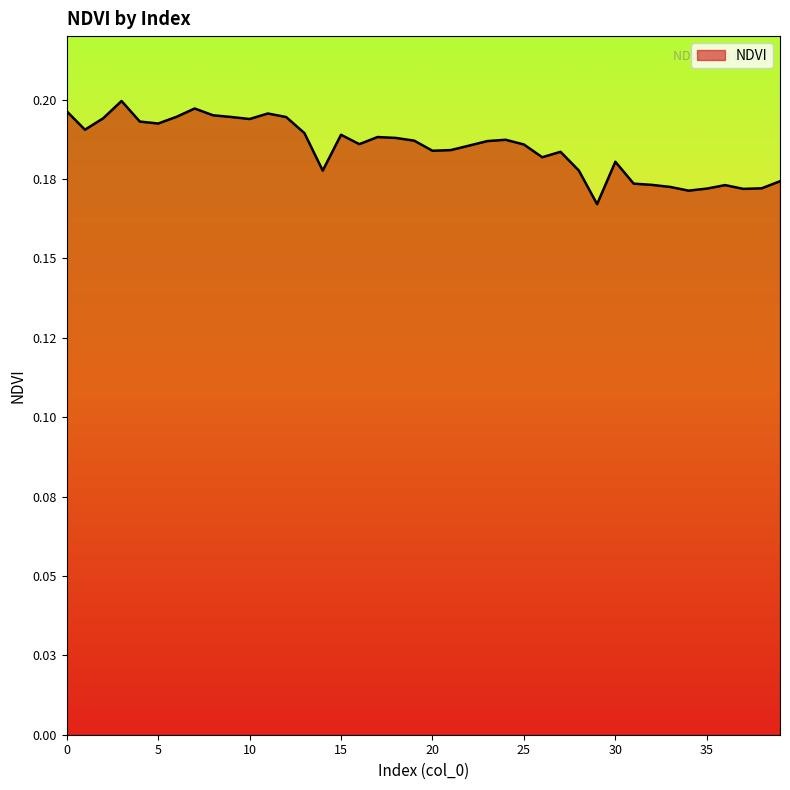

Reading left to right, what are all the values shown in this chart?

0.2	0.2	0.2	0.2	0.2	0.2	0.2	0.2	0.2	0.2	0.2	0.2	0.2	0.2	0.2	0.2	0.2	0.2	0.2	0.2	0.2	0.2	0.2	0.2	0.2	0.2	0.2	0.2	0.2	0.2	0.2	0.2	0.2	0.2	0.2	0.2	0.2	0.2	0.2	0.2